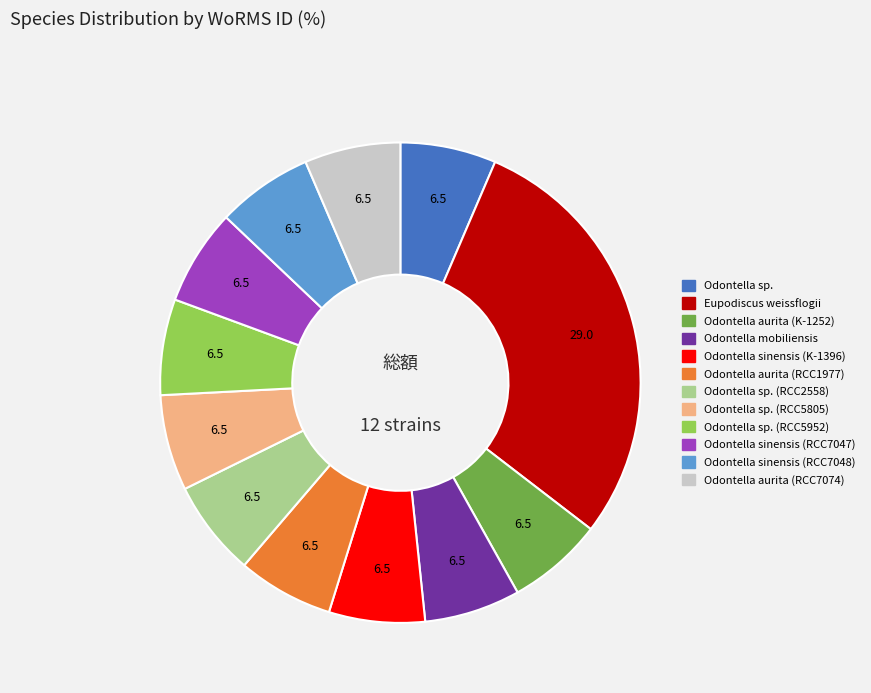

Is there a majority slice in this chart?

No